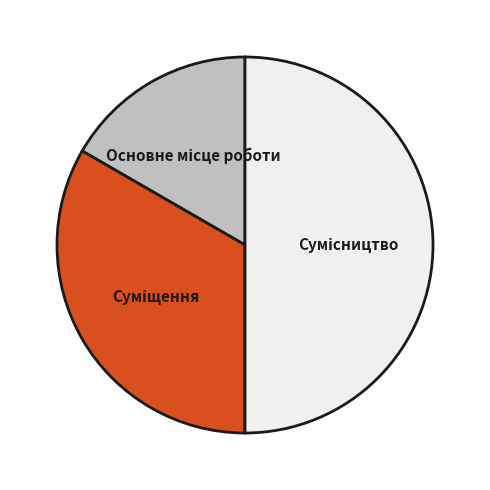

Is it true that Основне місце роботи is 17% of the pie?

True